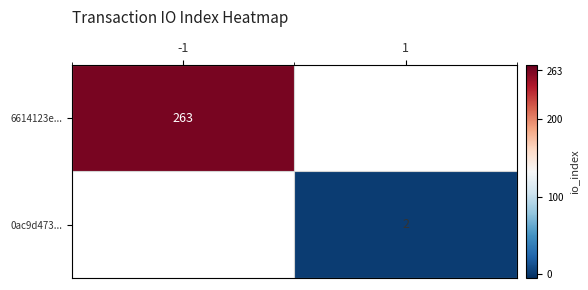

Which has a higher value, 1 or -1?

-1